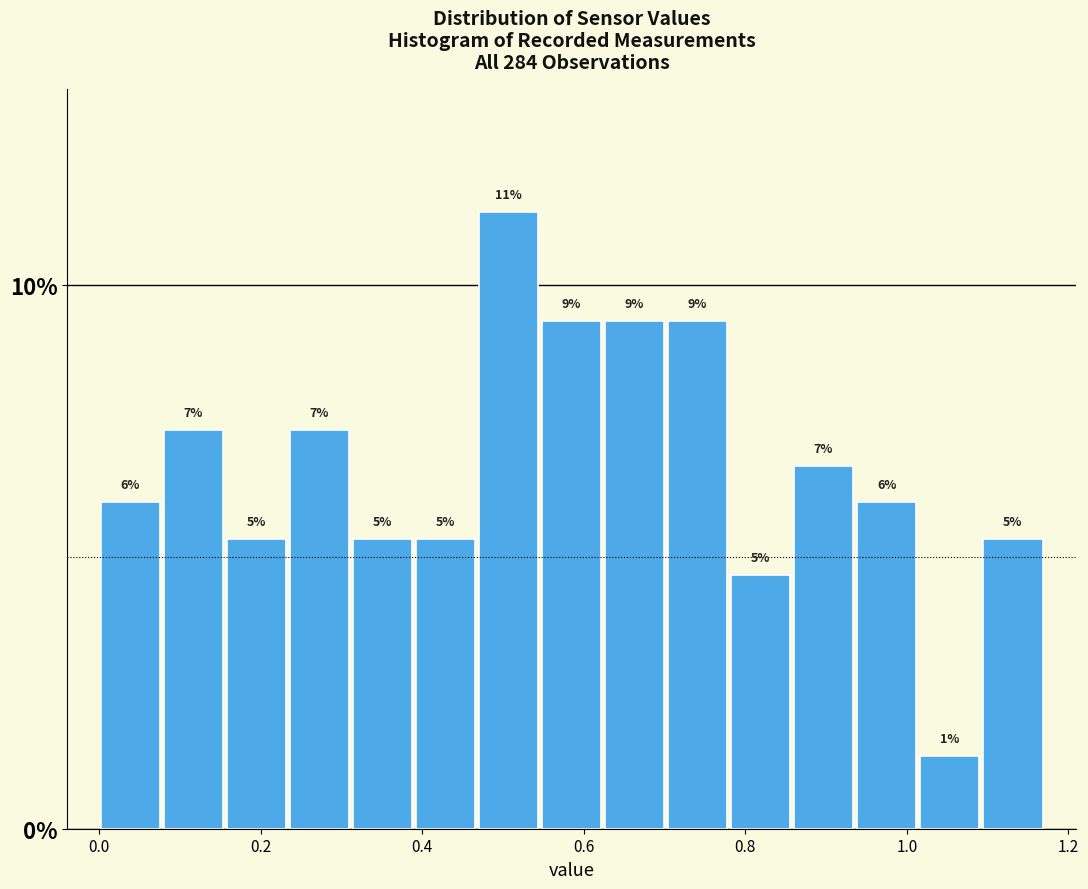

Read against the x-axis, roughly where is the centre of the tallest bar?

0.50